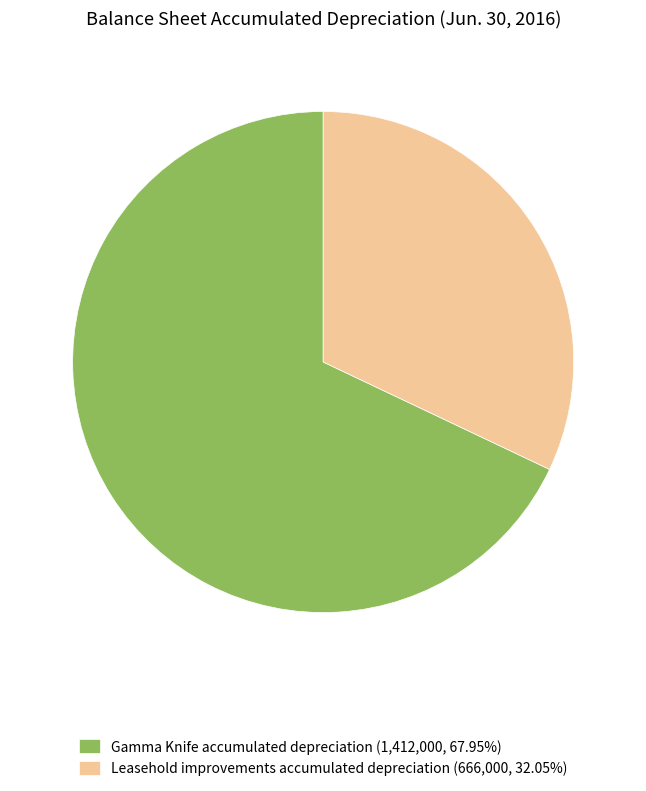

Is the sum of Gamma Knife accumulated depreciation (1,412,000, 67.95%) and Leasehold improvements accumulated depreciation (666,000, 32.05%) greater than half?

Yes